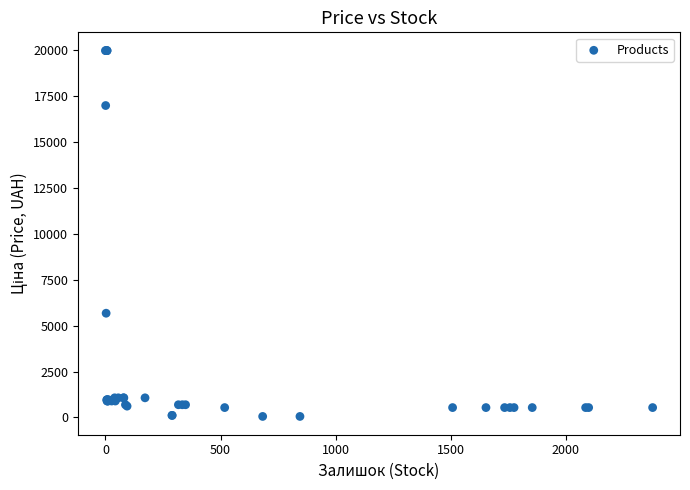

What Y value in the scatter plot is closest to 10010?

5673.8